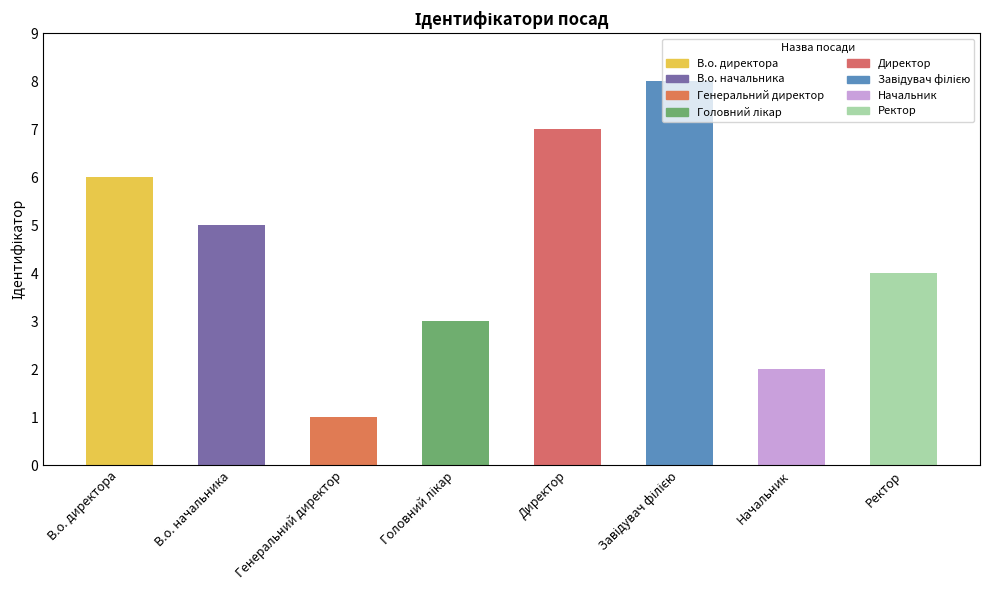

The chart shows a value of 1 at Ректор. True or false?

False